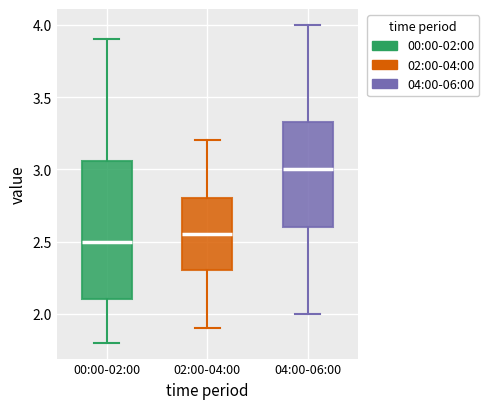

Where does the upper whisker of the box for 04:00-06:00 end on the y-axis? The values are not printed on the chart, so give them approximately, as read against the axis.

4.00